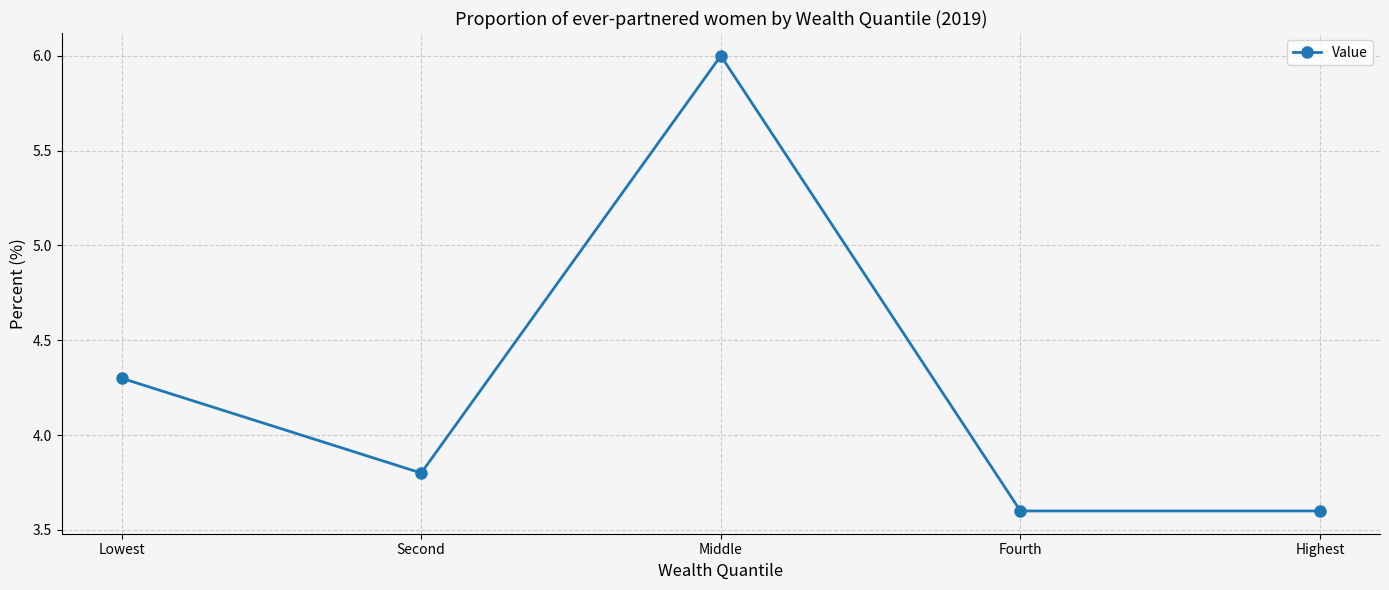

What is the maximum value shown in the chart?

6.0